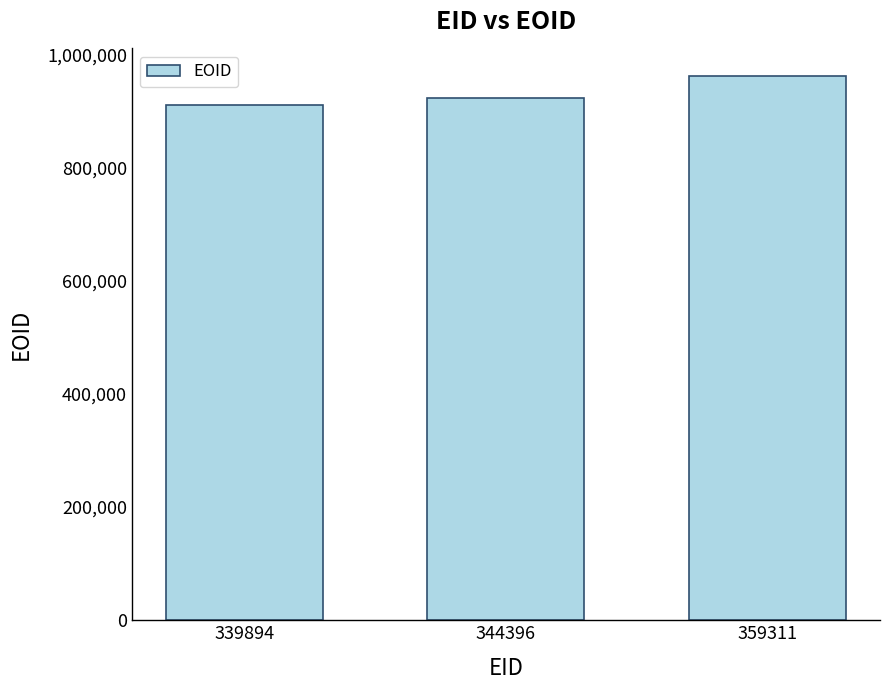

Count the number of data series in this chart.

1